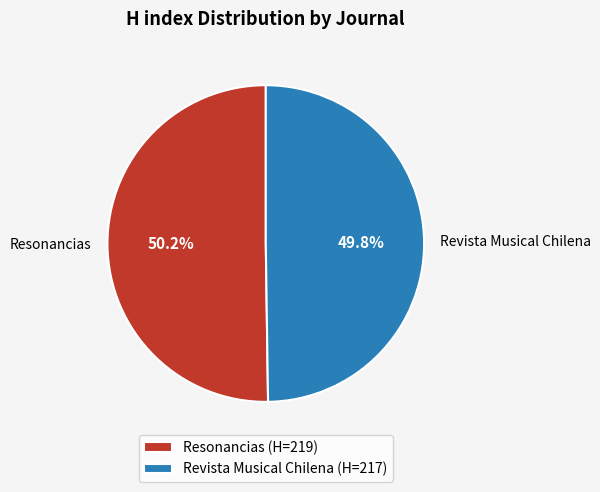

Is there any slice that represents more than half of the pie?

Yes